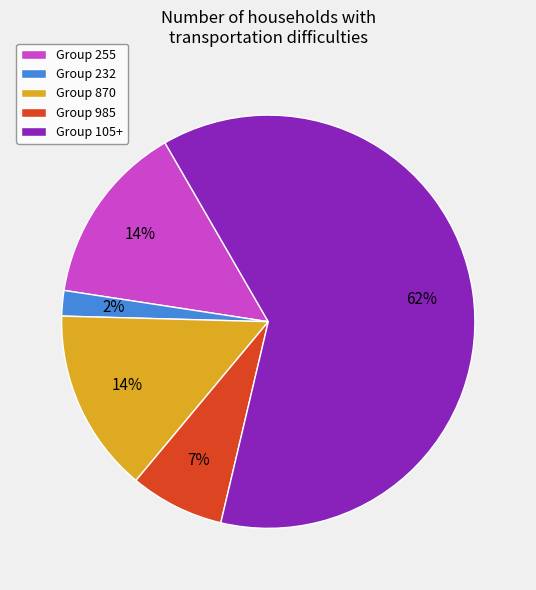

Combined, do Group 870 and Group 255 account for over 50%?

No